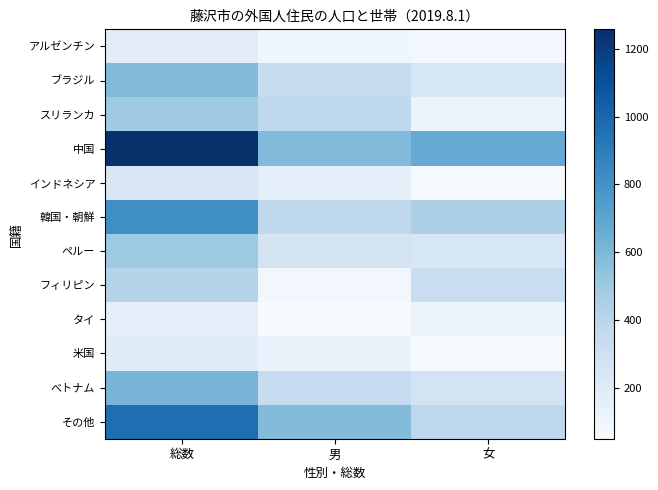

Which series has the largest total across all categories?

中国